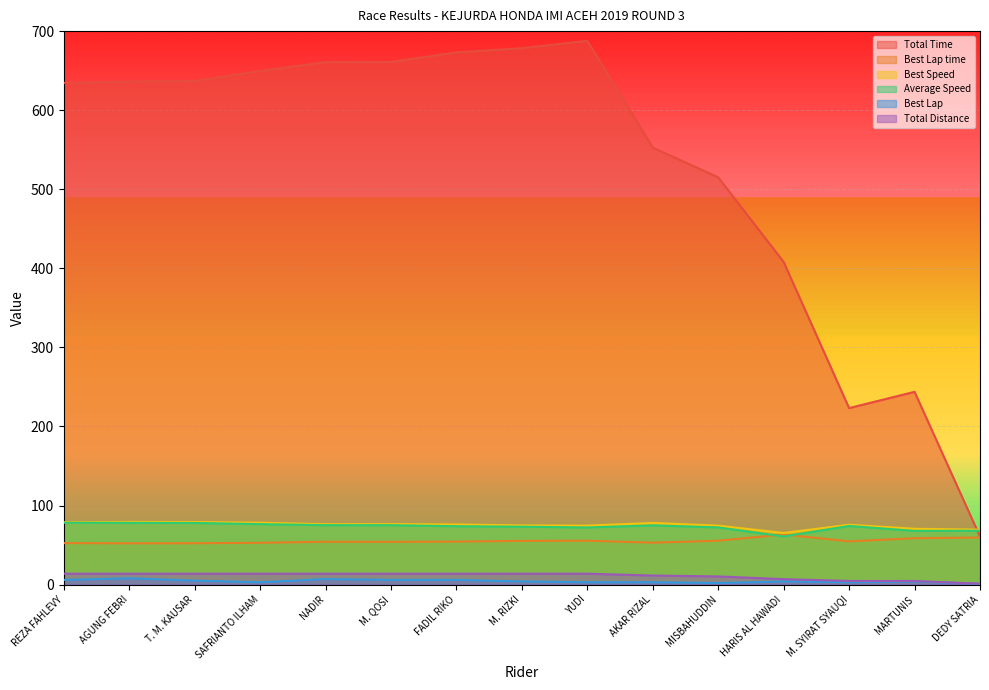

What is the value of the Total Time point at the 6th from the left?

660.9